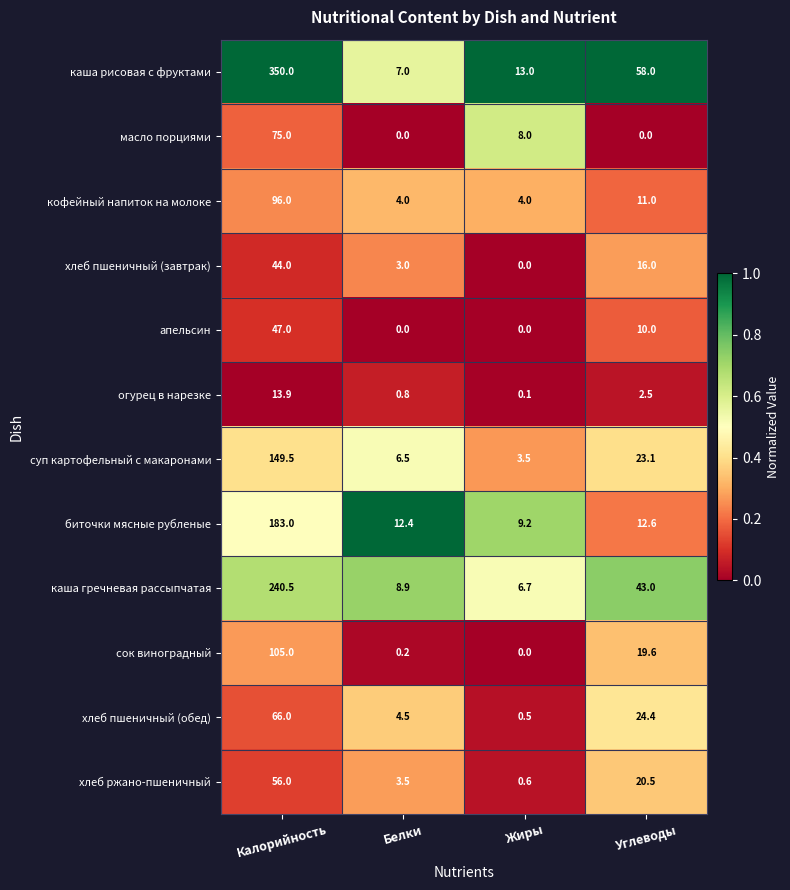

What is the sum of all суп картофельный с макаронами values?

182.6